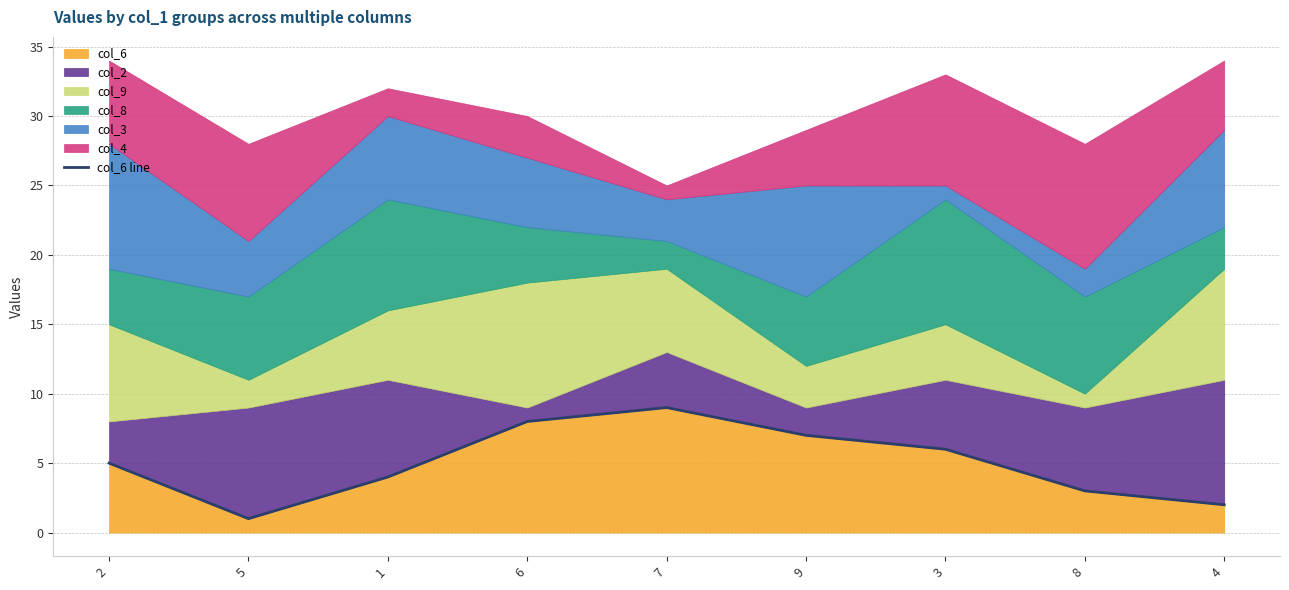

What is the difference between the values at 7 and 4?

7